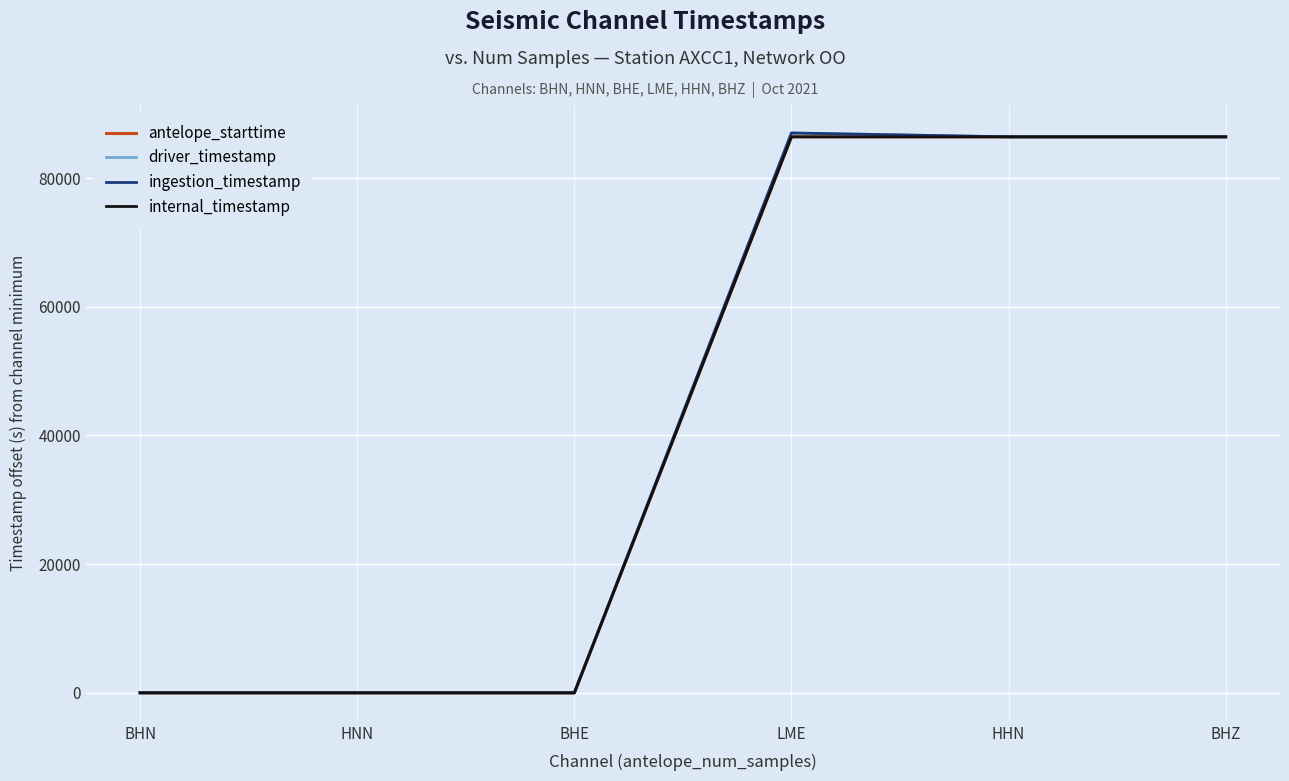

Does the chart have visible grid lines?

Yes